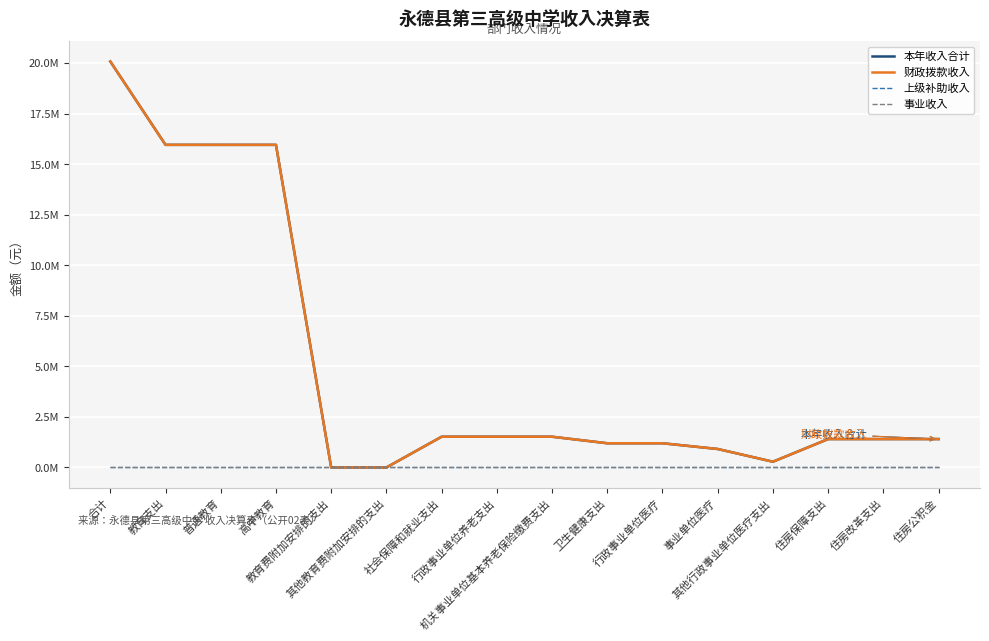

Does the chart display data point markers on the line(s)?

No